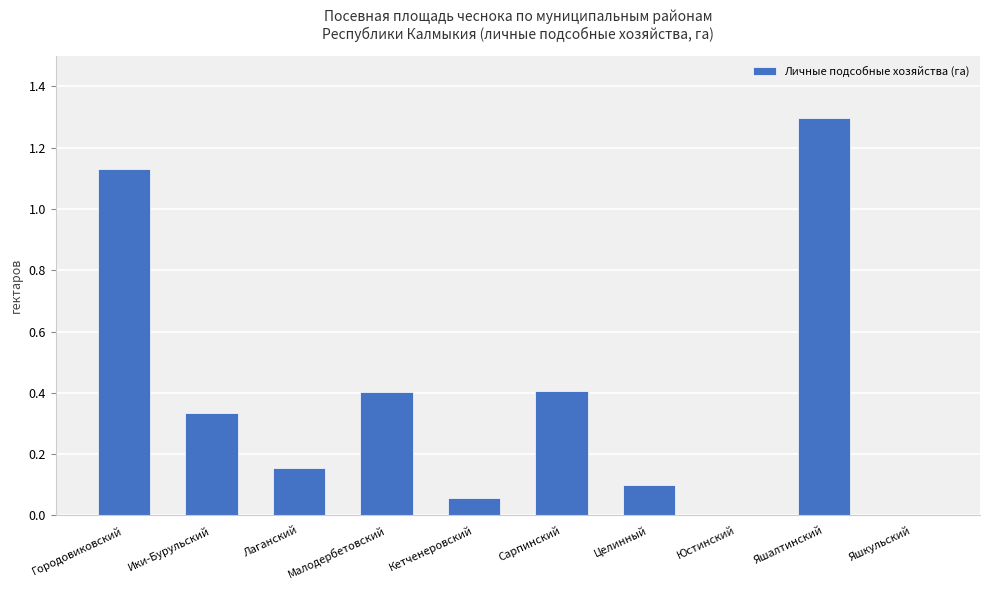

The value at Юстинский is 0.0. True or false?

True